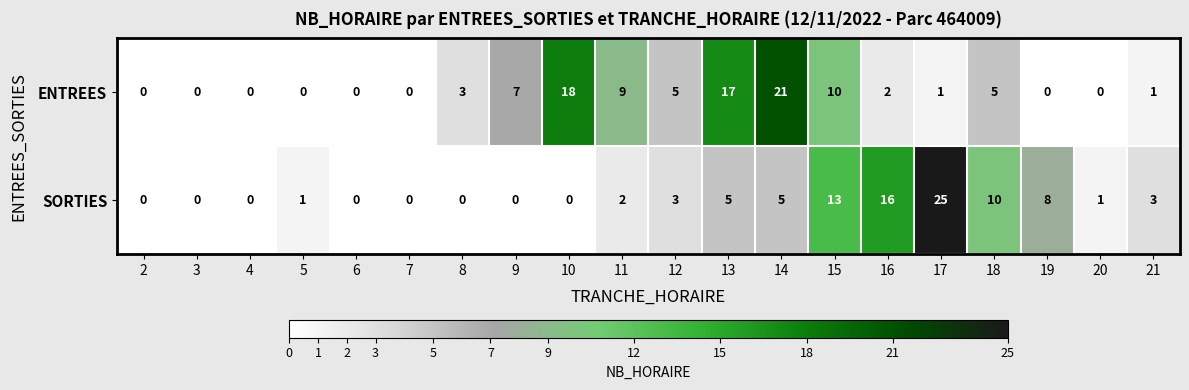

What is the difference between the maximum and minimum values in the SORTIES series?

25